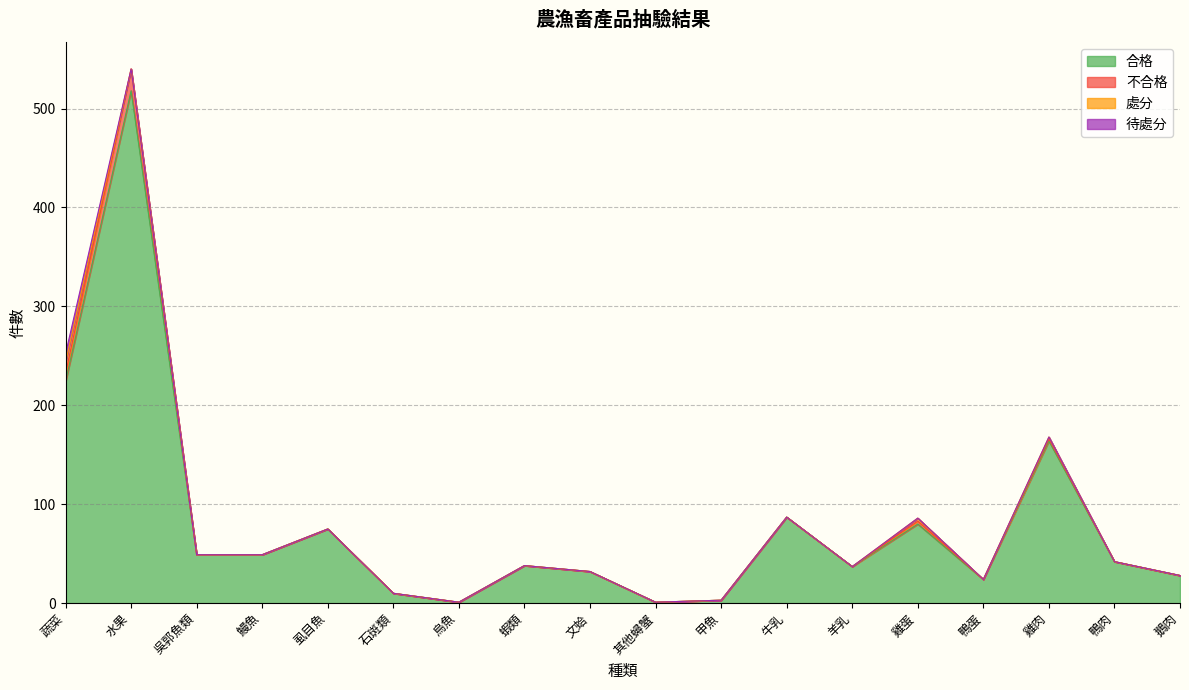

Reading left to right, transcribe all the data shown in this chart.

合格: 224	518	49	49	75	10	1	38	32	1	3	87	37	80	24	164	42	28
不合格: 8	22	0	0	0	0	0	0	0	0	0	0	0	3	0	2	0	0
處分: 11	0	0	0	0	0	0	0	0	0	0	0	0	3	0	2	0	0
待處分: 9	0	0	0	0	0	0	0	0	0	0	0	0	0	0	0	0	0